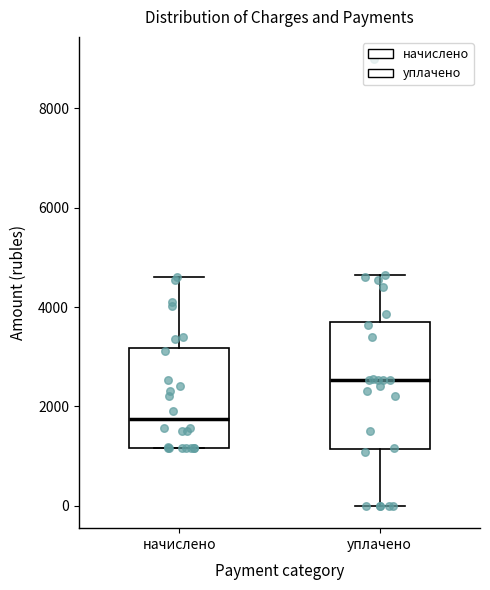

Which box has the lowest median line?

начислено